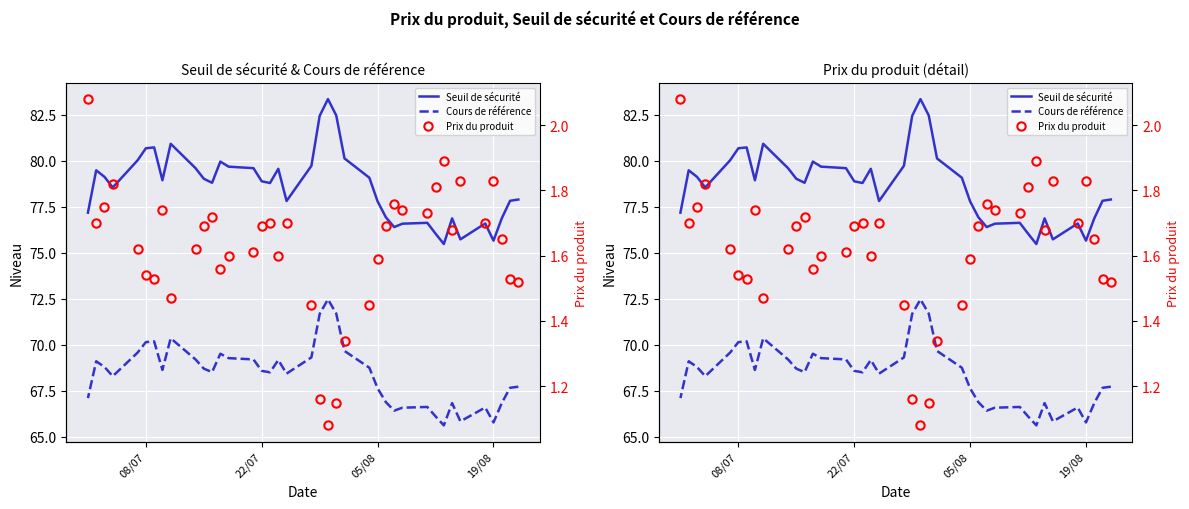

Which series has the largest total across all categories?

Seuil de sécurité